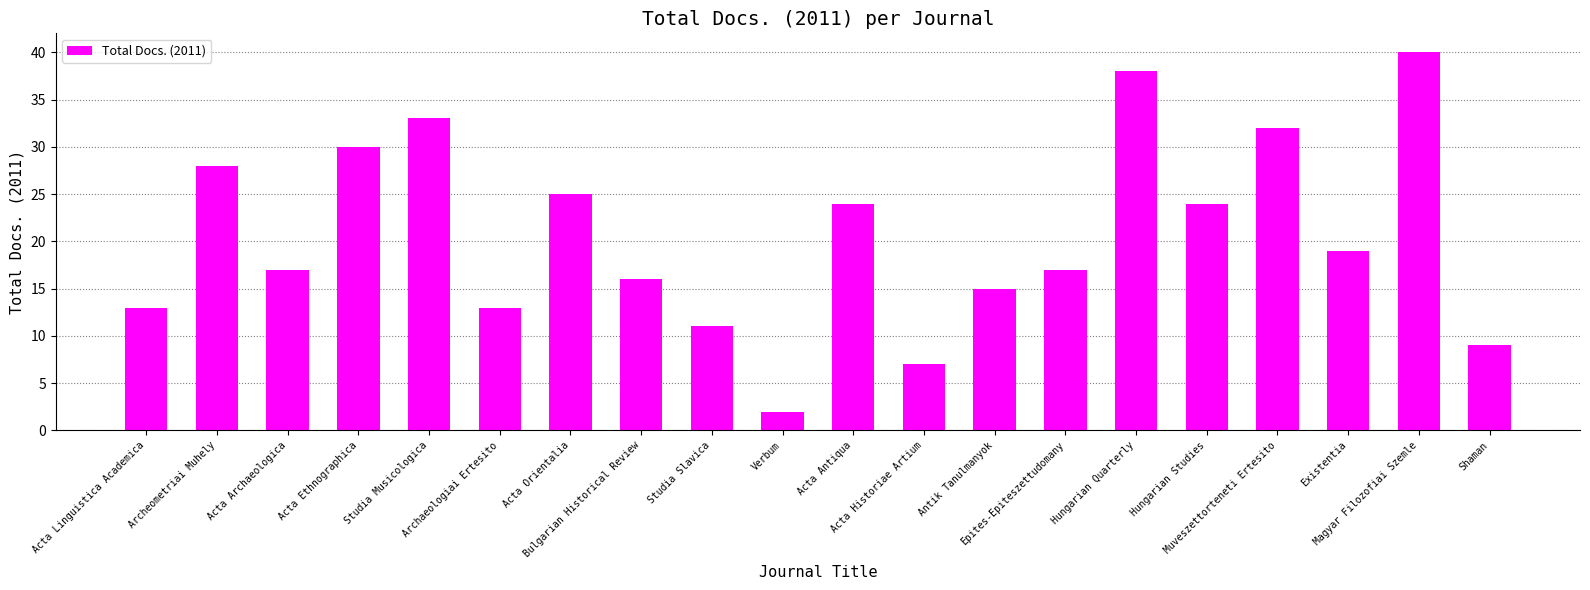

What is the greatest value displayed?

40